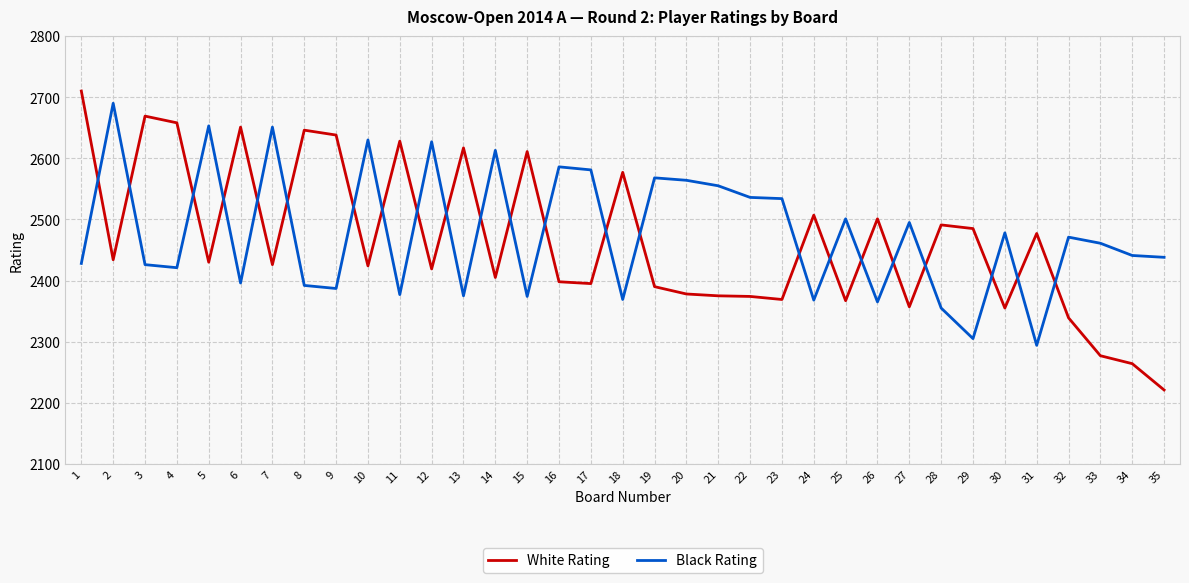

The Black Rating series shows 1128 at 13. True or false?

False